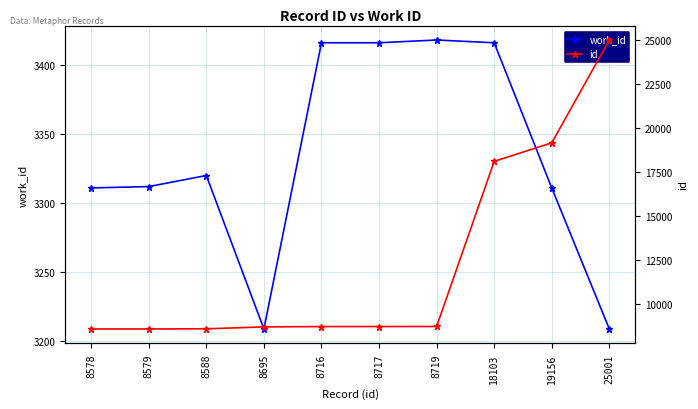

What is the approximate value of work_id at 25001, to the nearest 5?

3210